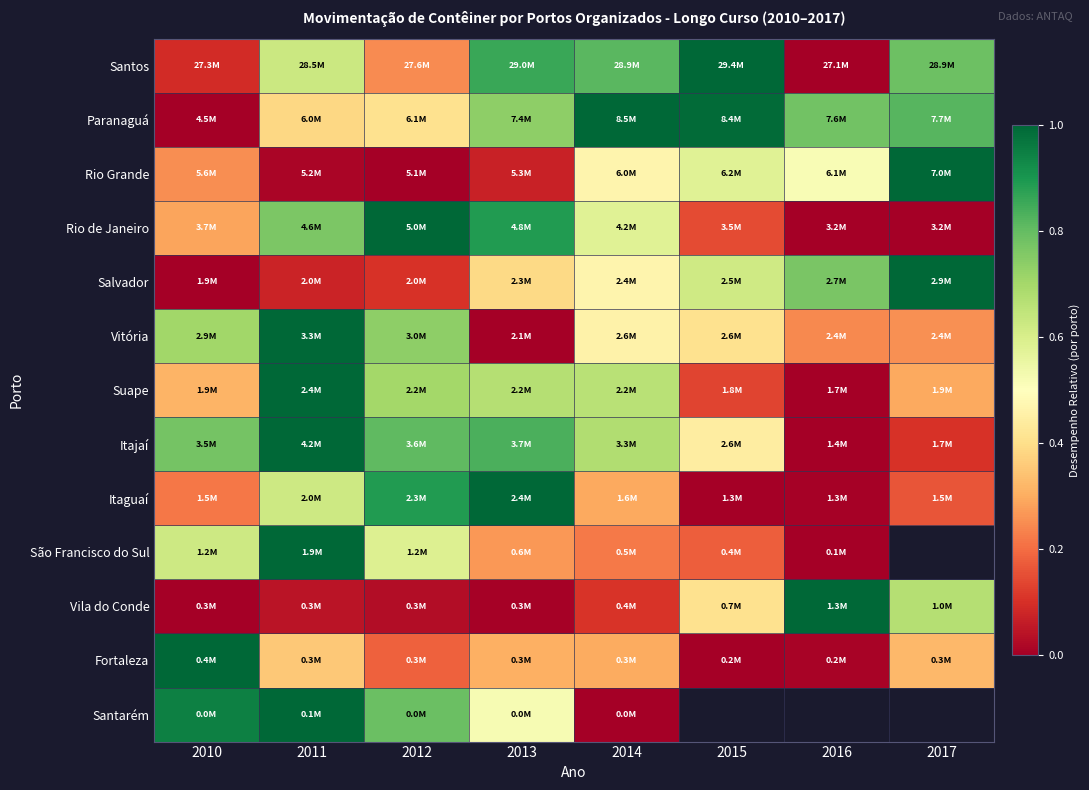

What is the sum of the São Francisco do Sul values at 2014 and 2010?

0.8